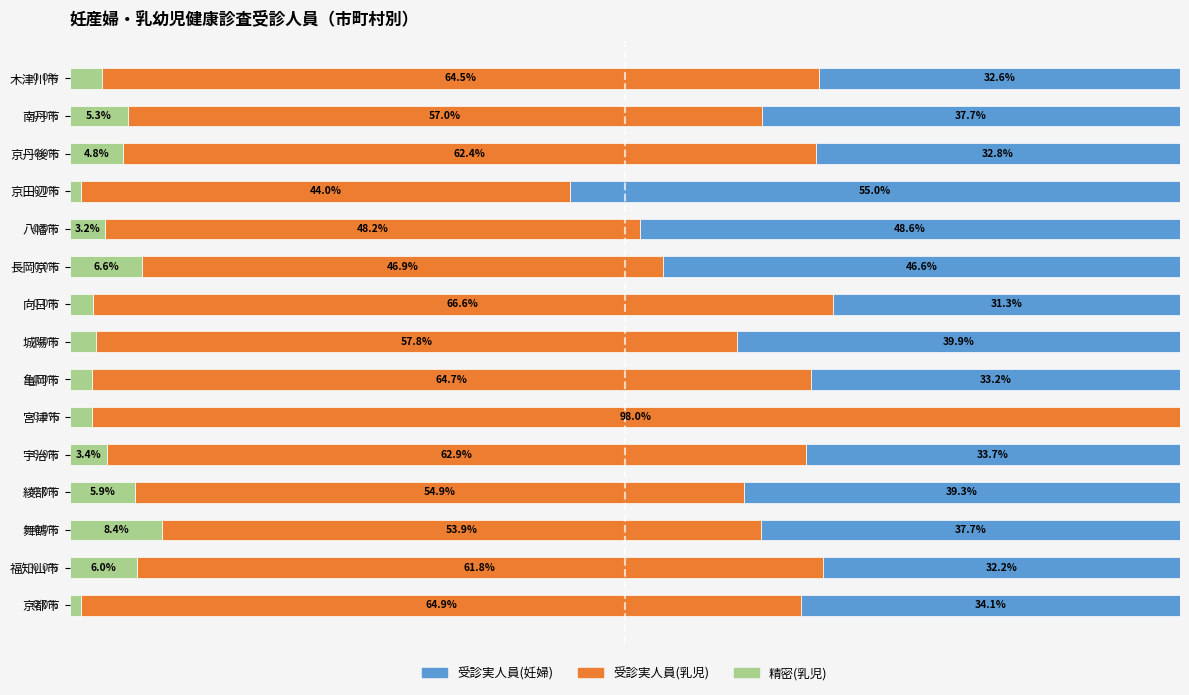

At which label does 精密(乳児) reach its peak?

舞鶴市